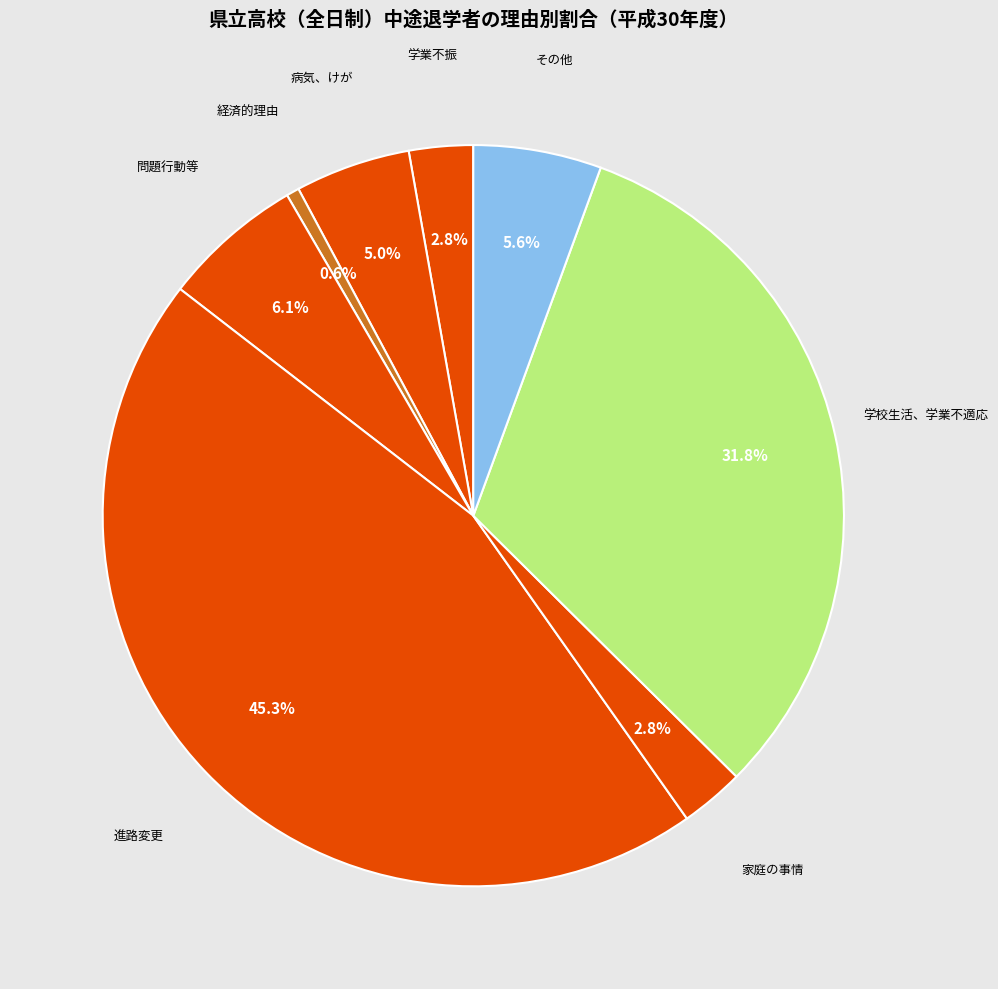

Between 家庭の事情 and 病気、けが, which is larger?

病気、けが